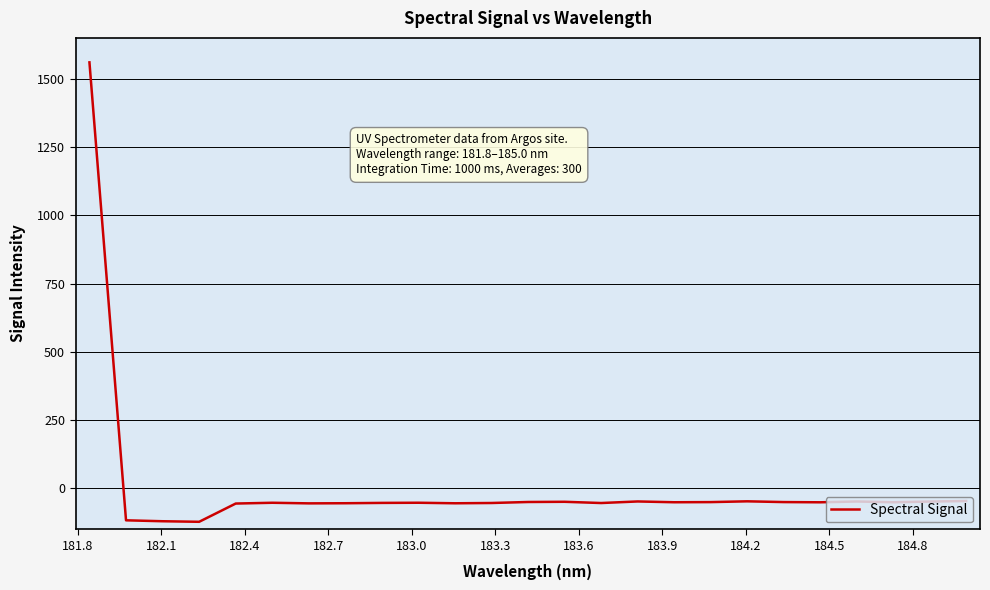

What is the greatest value displayed?

1560.3